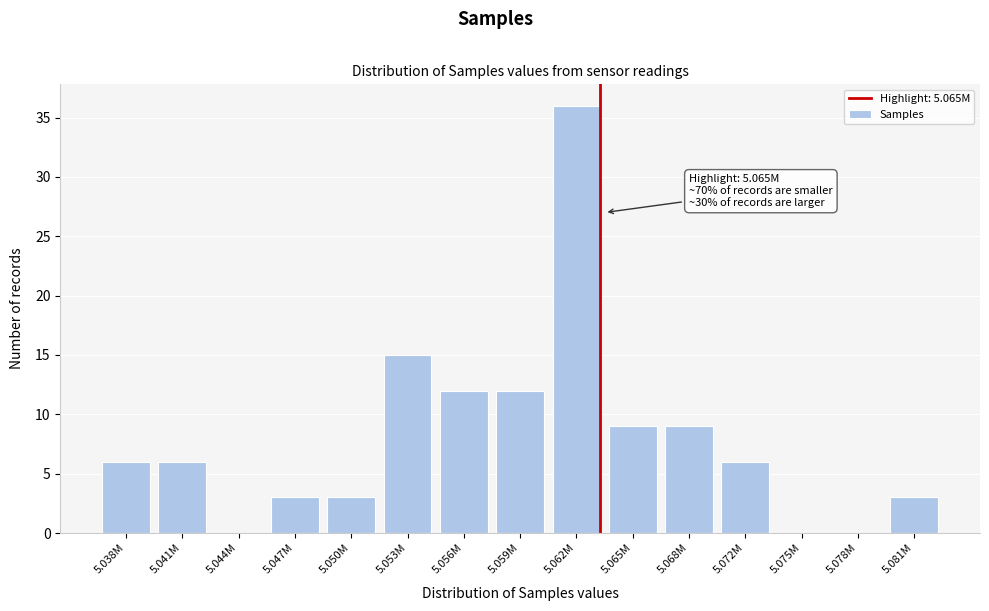

Reading left to right, list all the values displayed in this chart.

5.038M=6	5.041M=6	5.044M=0	5.047M=3	5.050M=3	5.053M=15	5.056M=12	5.059M=12	5.062M=36	5.065M=9	5.068M=9	5.072M=6	5.075M=0	5.078M=0	5.081M=3